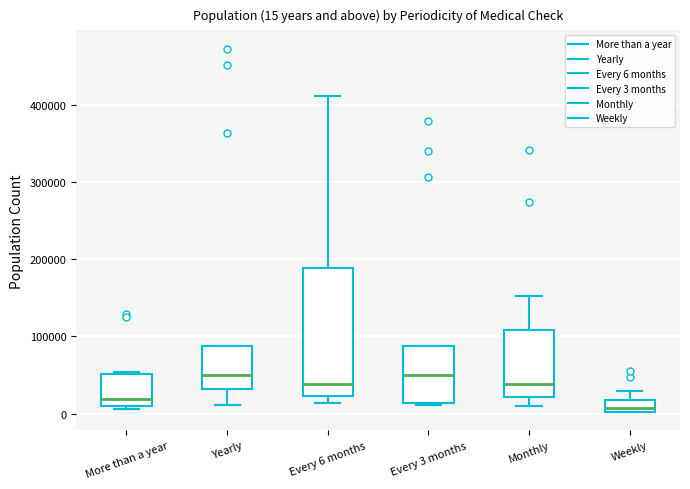

Comparing the boxes themselves (not the whiskers), which one is the tallest?

Every 6 months